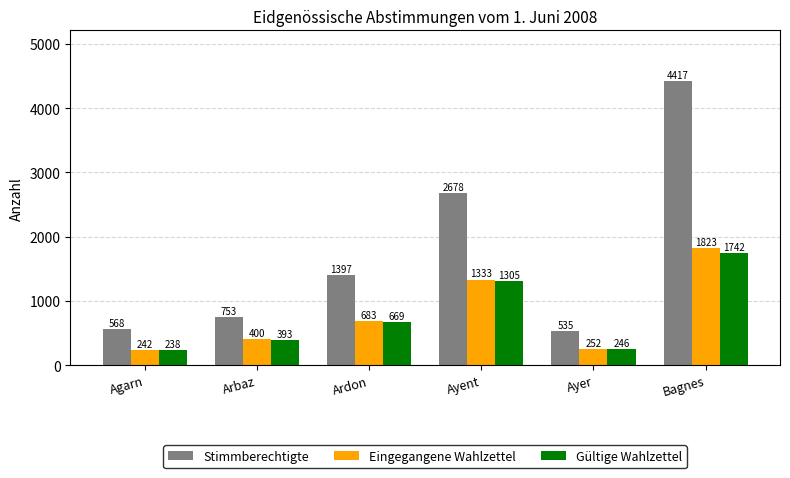

What is the value of the Stimmberechtigte bar at the 2nd from the left?

753